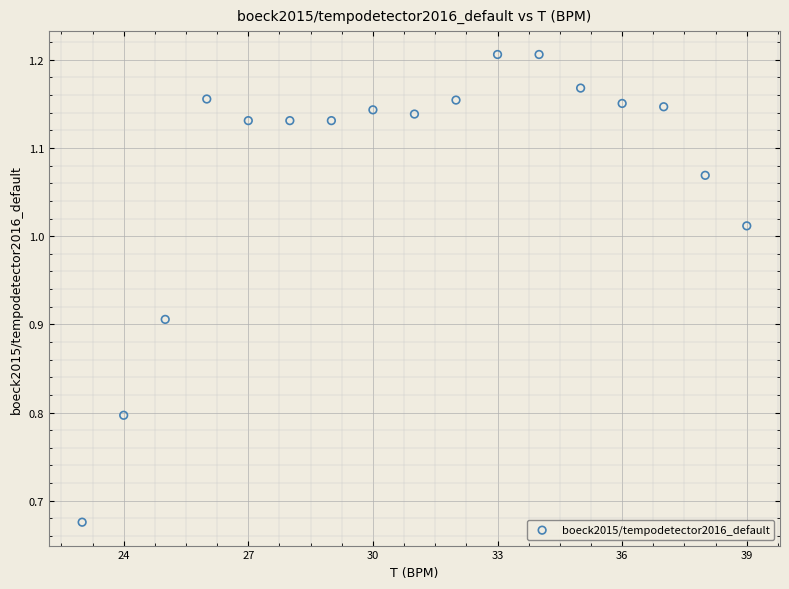

What is the range of Y values (max minus min)?

0.5